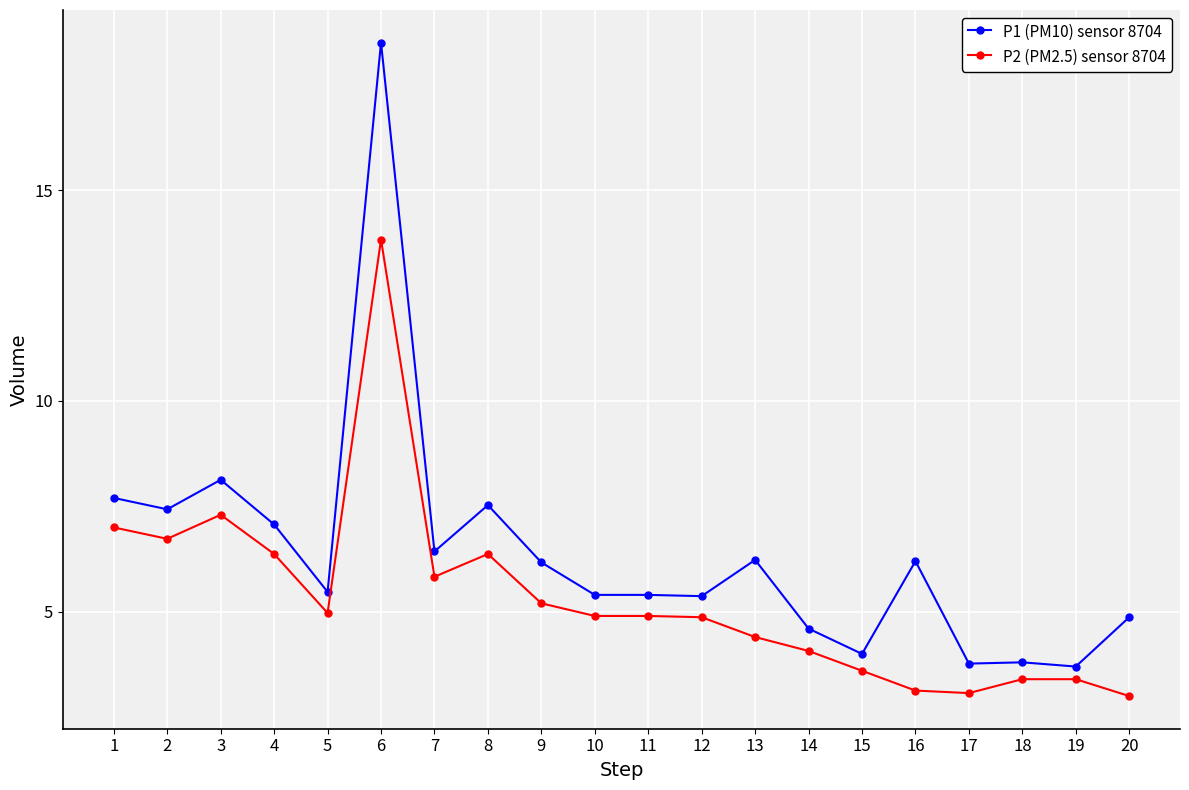

Is it true that P1 (PM10) sensor 8704 equals 5.4 at 12?

True